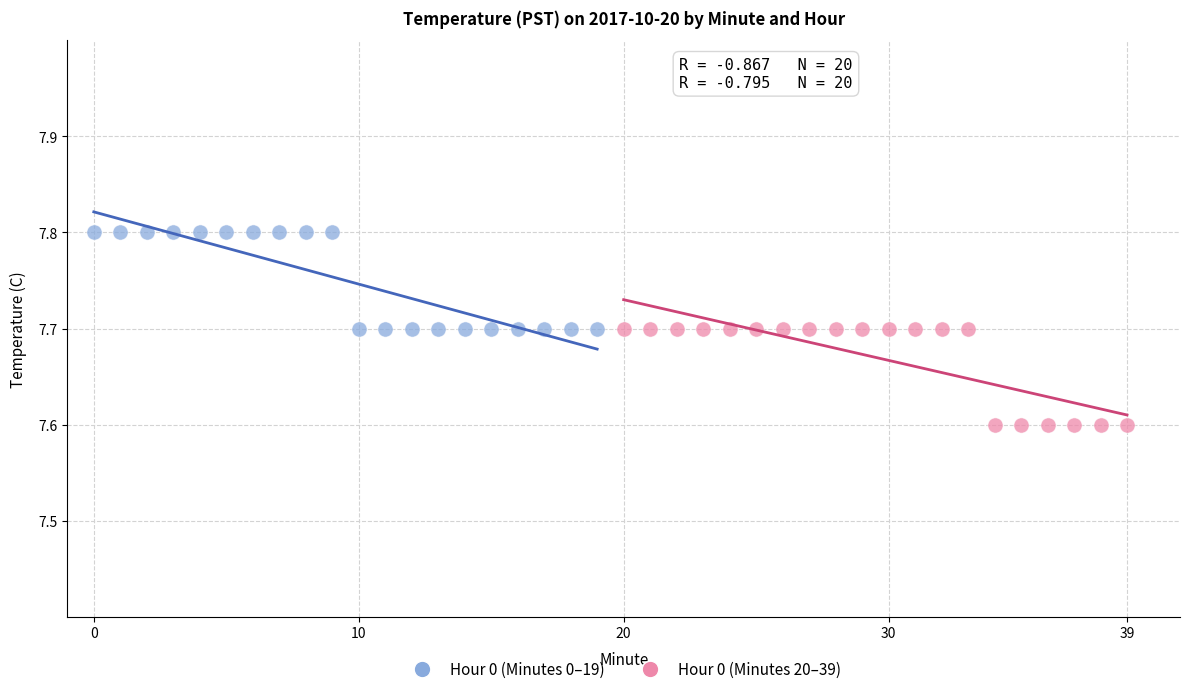

Which series contains the highest Y value?

Hour 0 (Minutes 0–19)